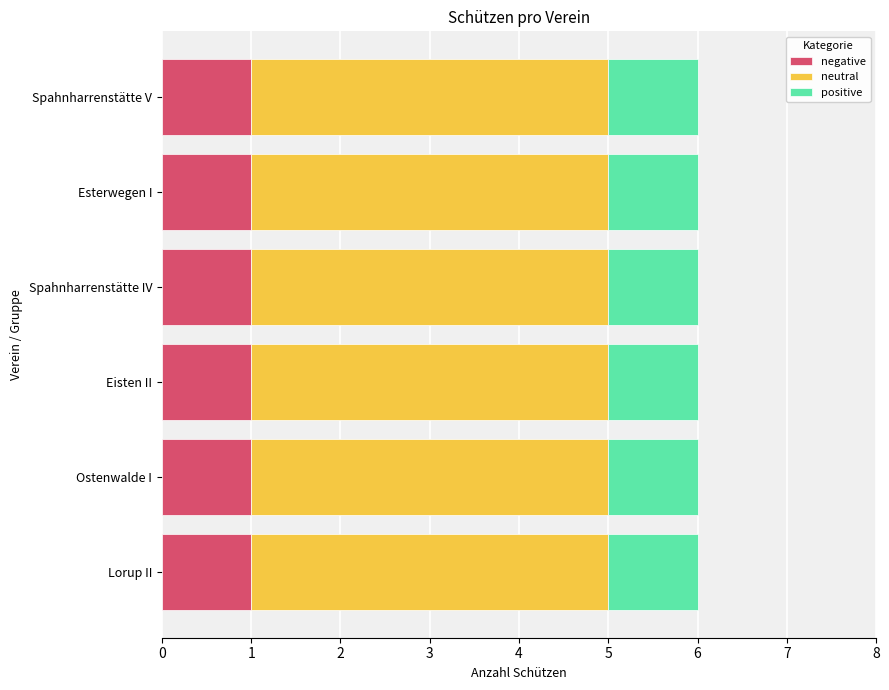

Is it true that negative equals 0 at Eisten II?

False